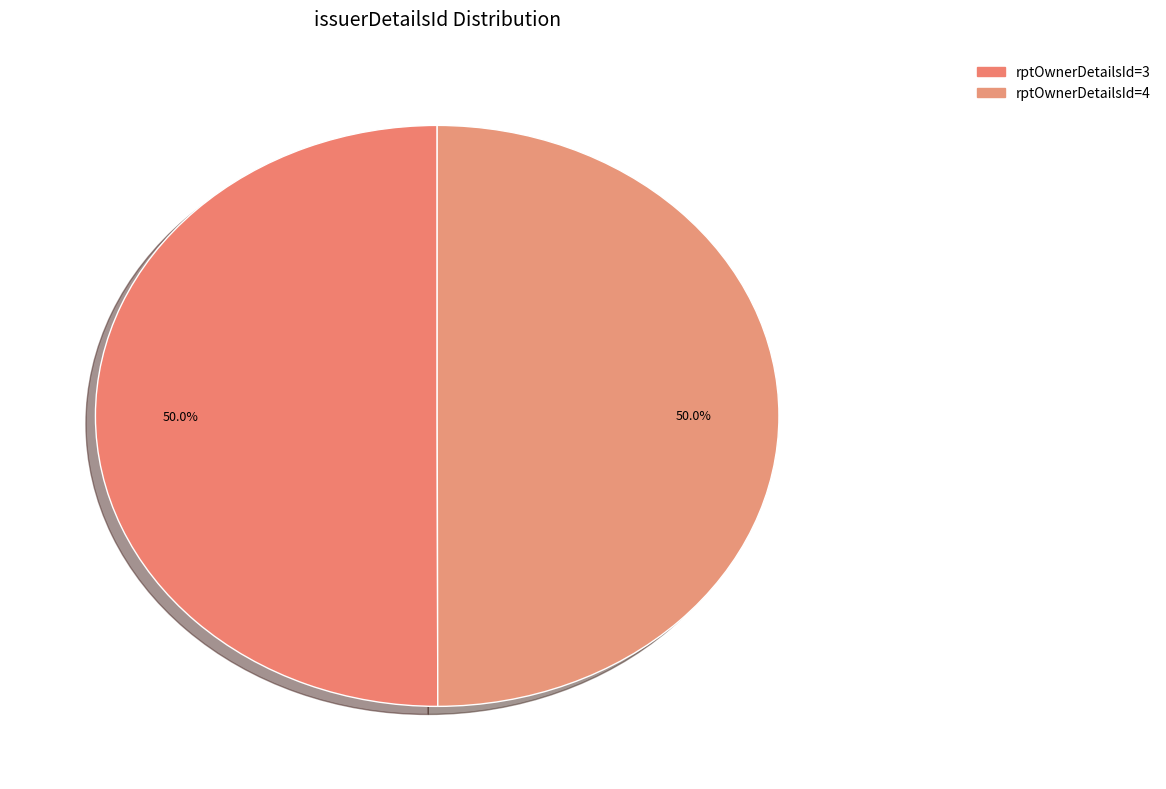

Count the number of slices in the pie.

2